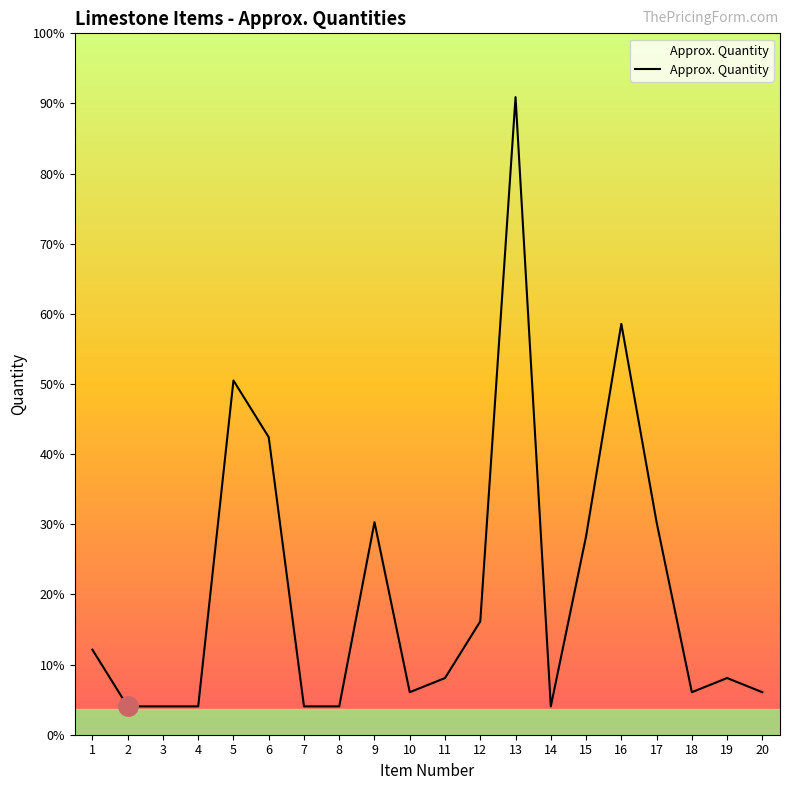

Is this an area chart (filled region under the line)?

Yes